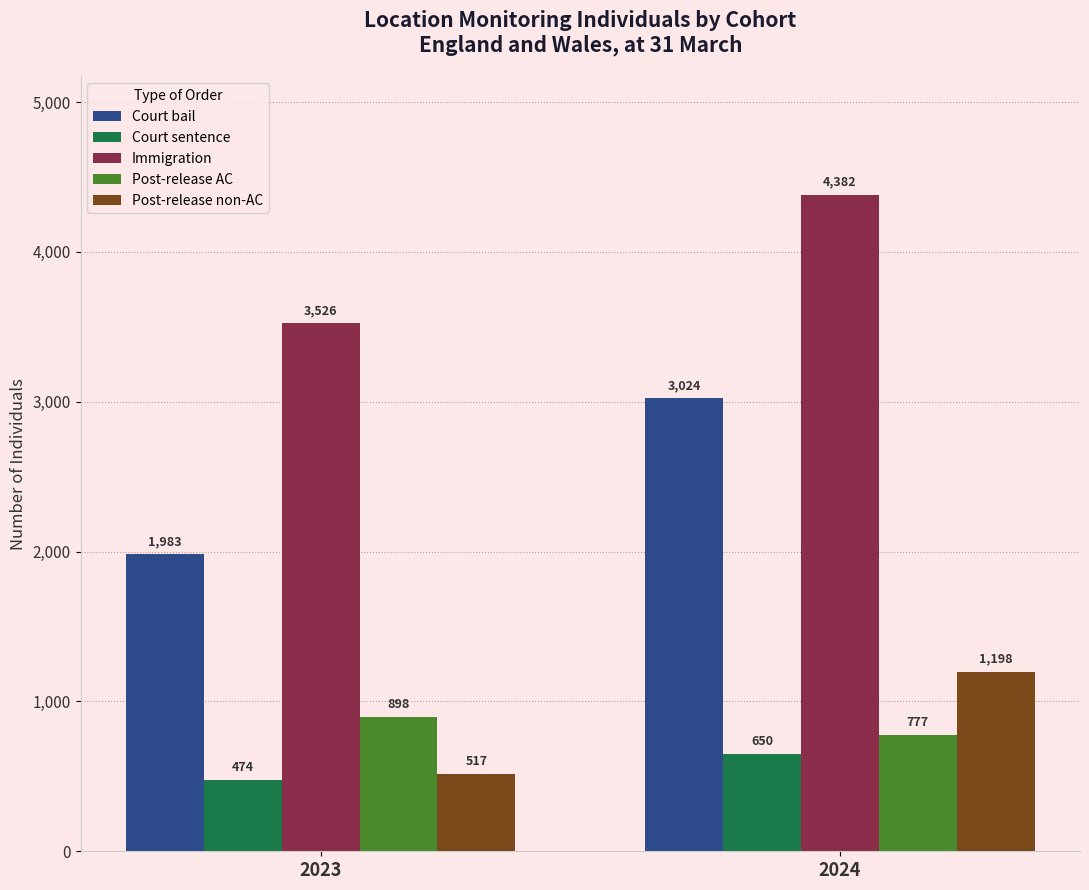

Is the value of Post-release non-AC at 2024 greater than the value of Court sentence at 2023?

Yes